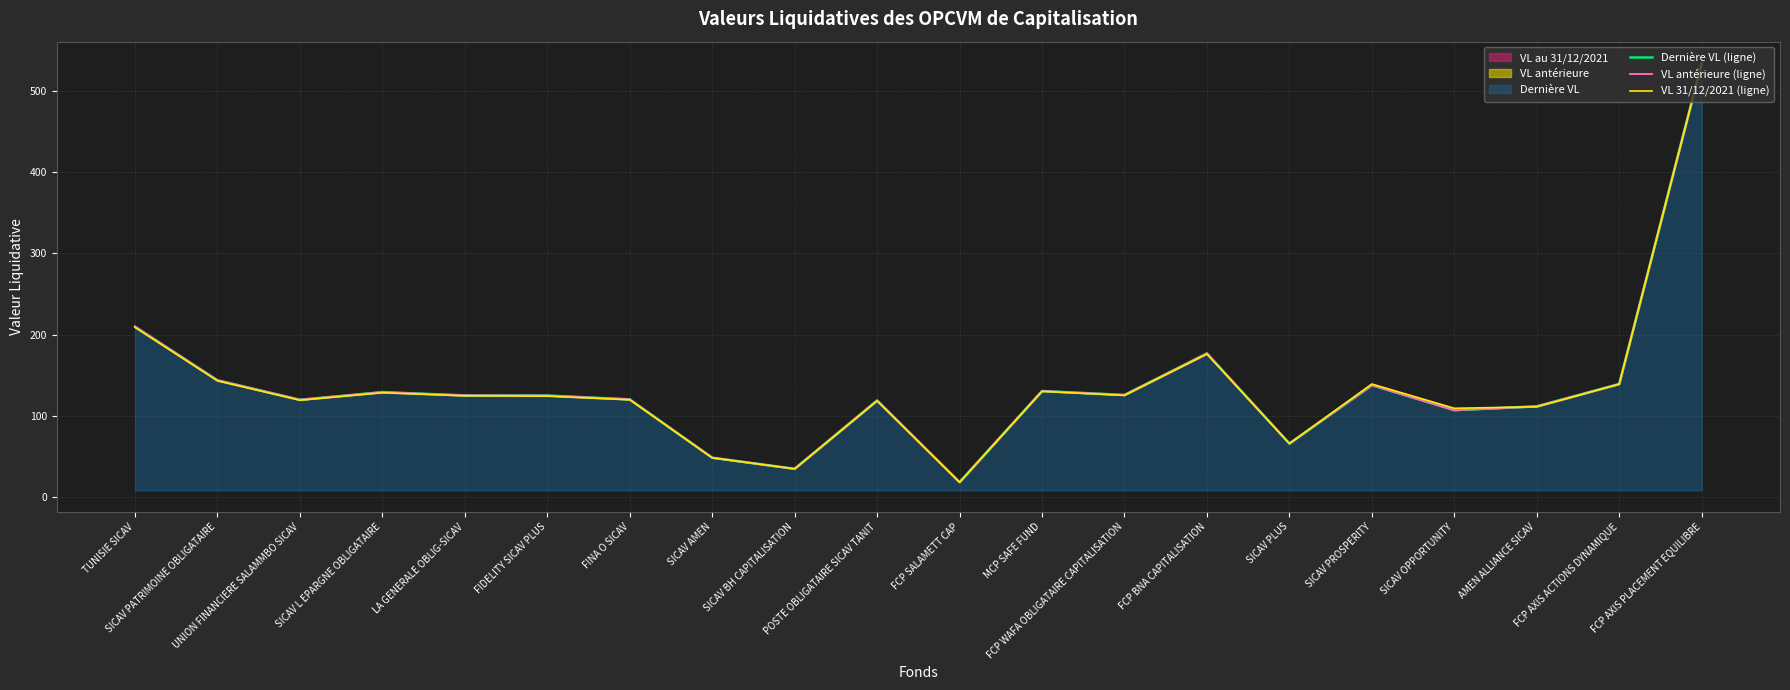

Between SICAV OPPORTUNITY and SICAV BH CAPITALISATION, which is larger?

SICAV OPPORTUNITY